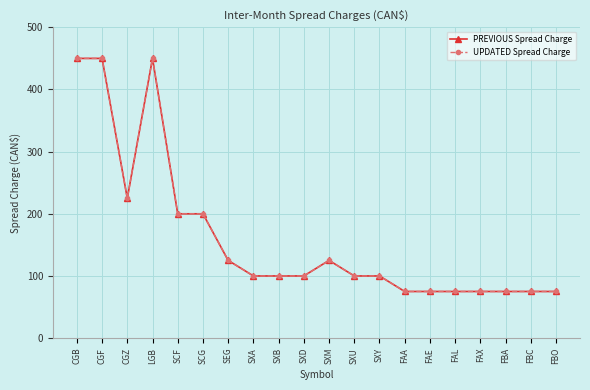

How many lines are shown in the chart?

2